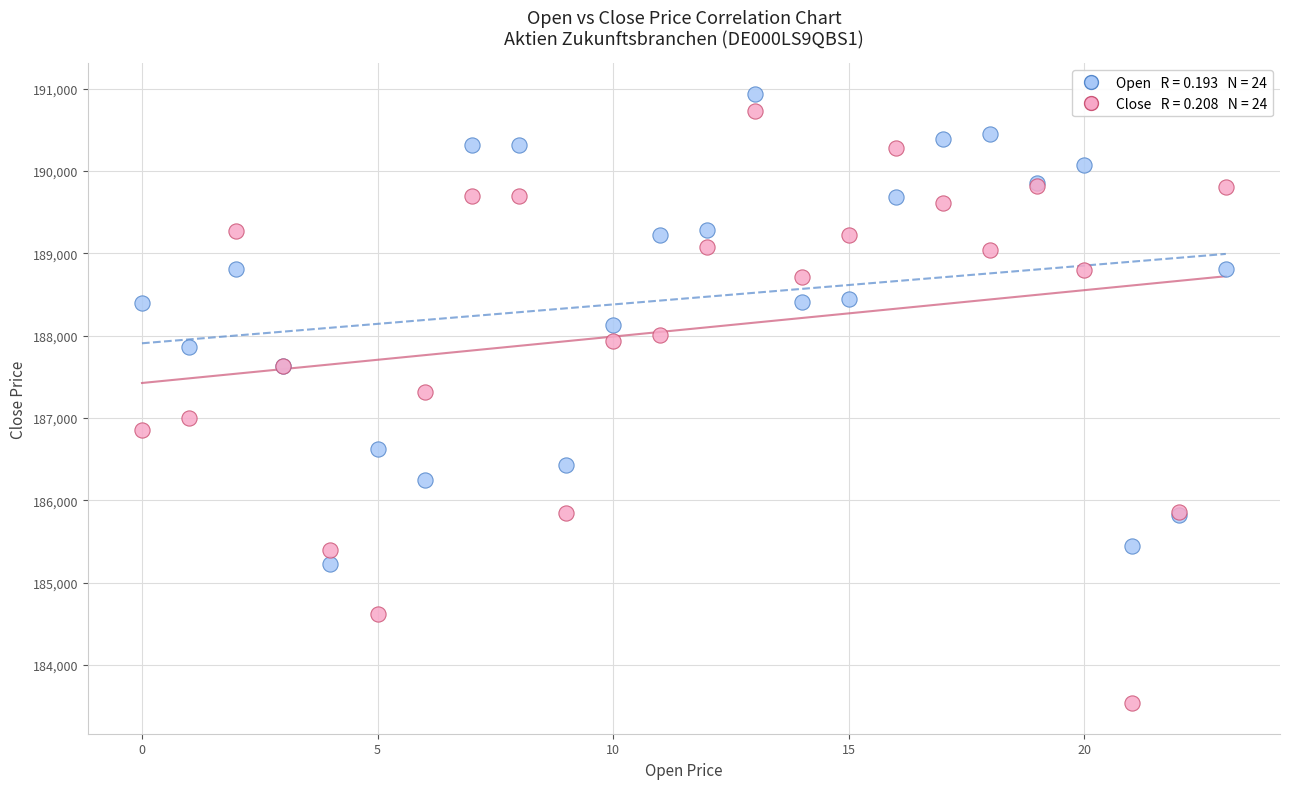

Across all series, what Y value is closest to 187235?

187320